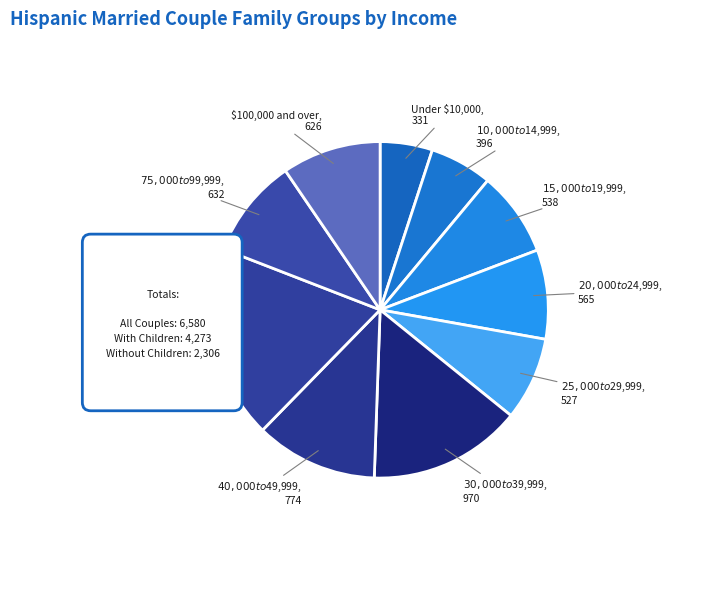

To the nearest percent, what is the average slice percentage?

10%